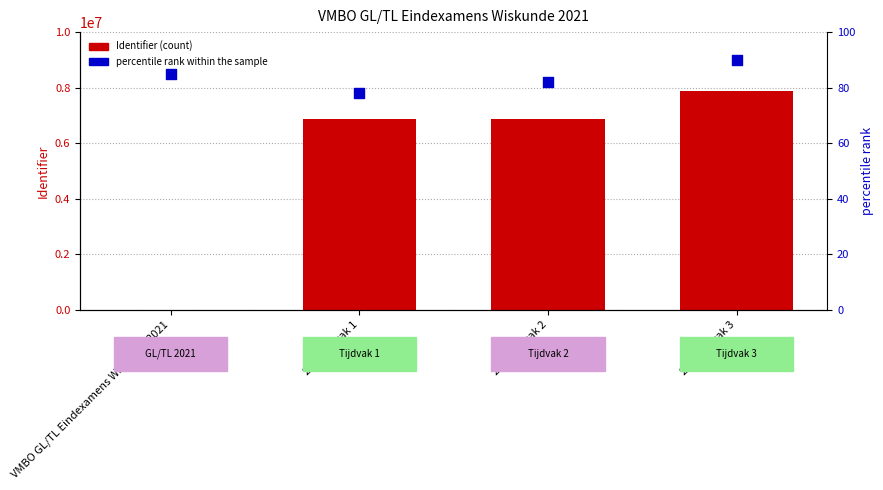

Is the value of percentile rank within the sample at 2021 tijdvak 1 greater than the value of Identifier at 2021 tijdvak 1?

No